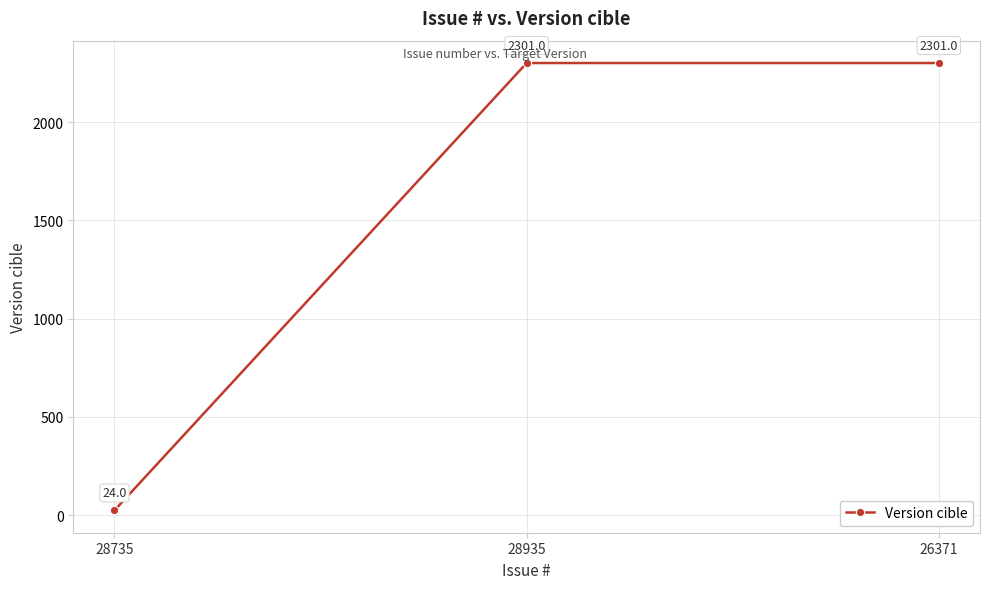

What is the label of the 2nd point from the left?

28935